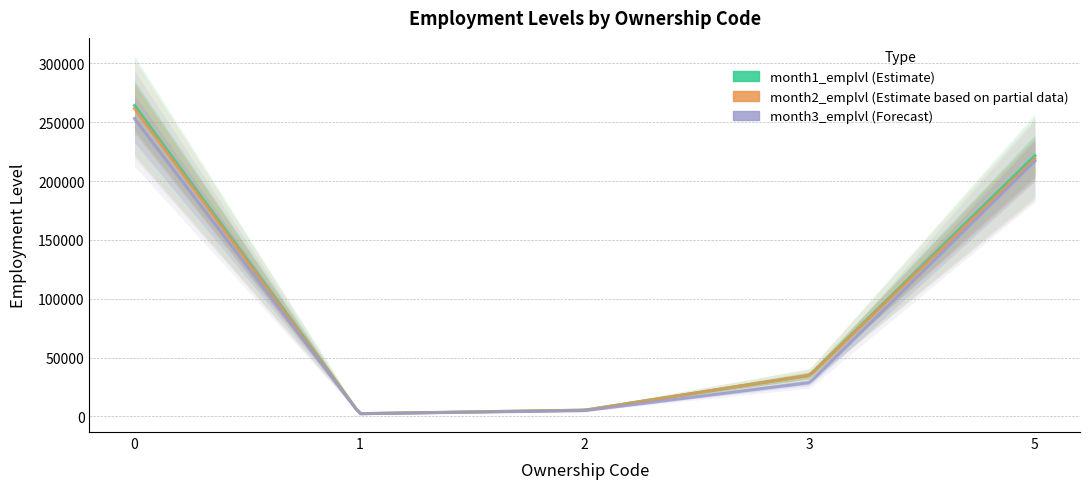

Does the chart display data point markers on the line(s)?

No